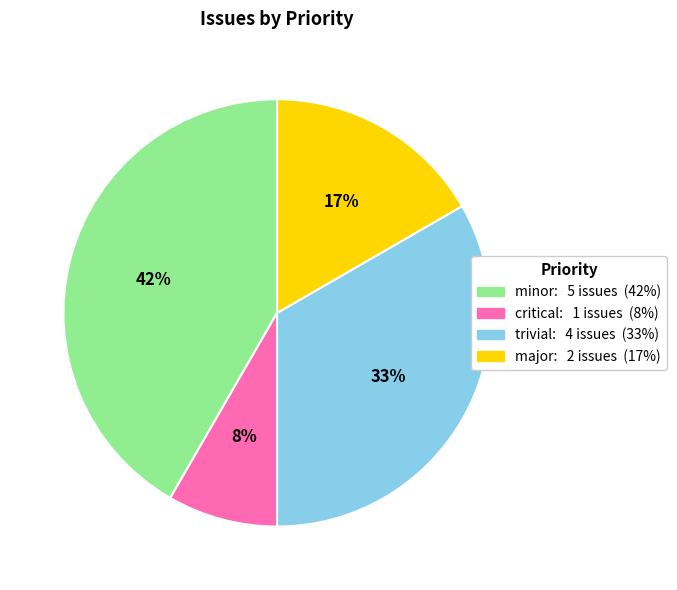

Is there any slice that represents more than half of the pie?

No